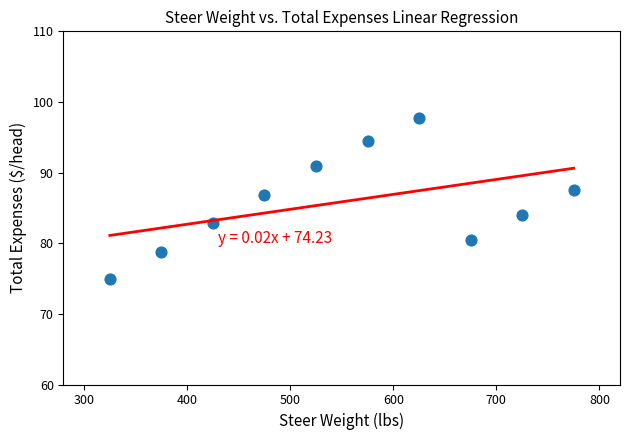

What is the average X value?

550.0